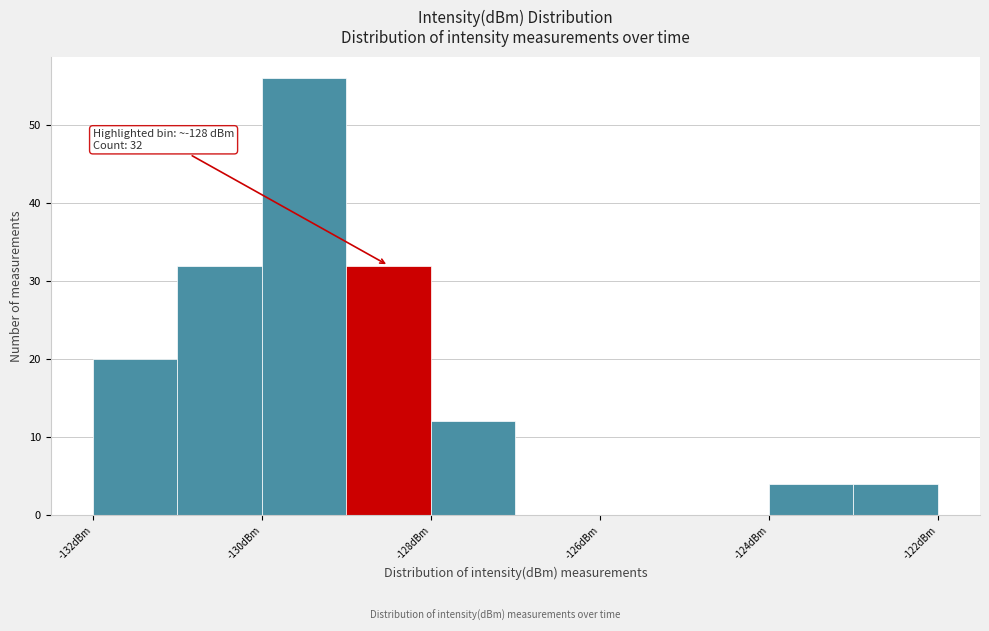

Over which range of the x-axis is the bar tallest?

-130 to -129